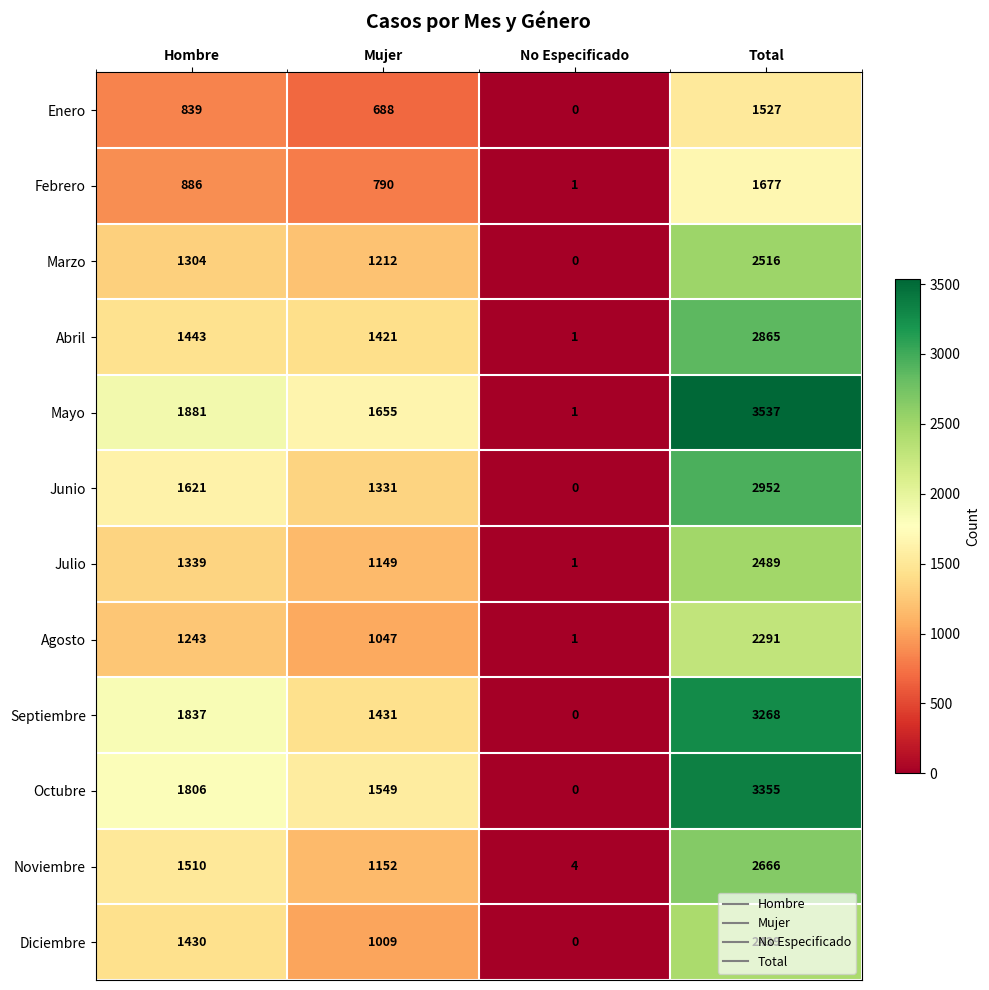

Count the number of data series in this chart.

12